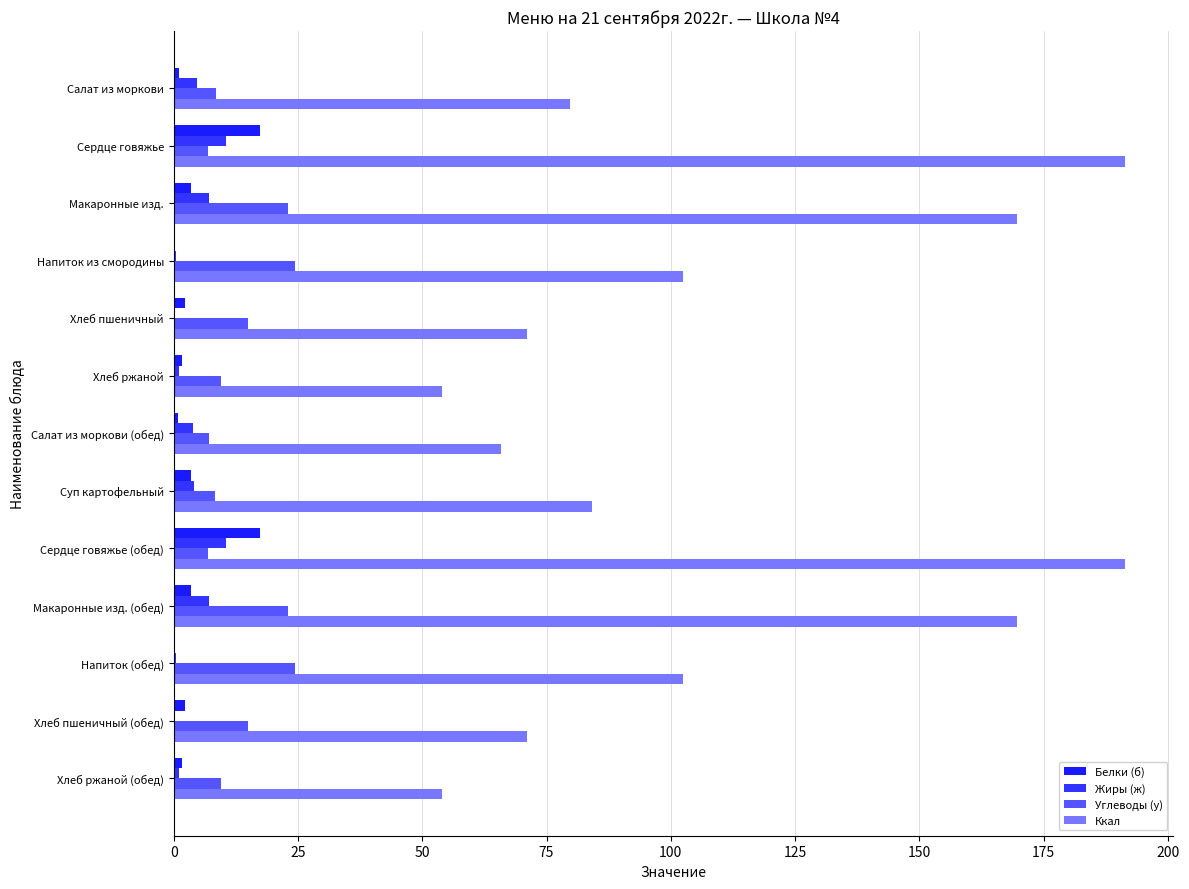

How many series are shown in this chart?

4